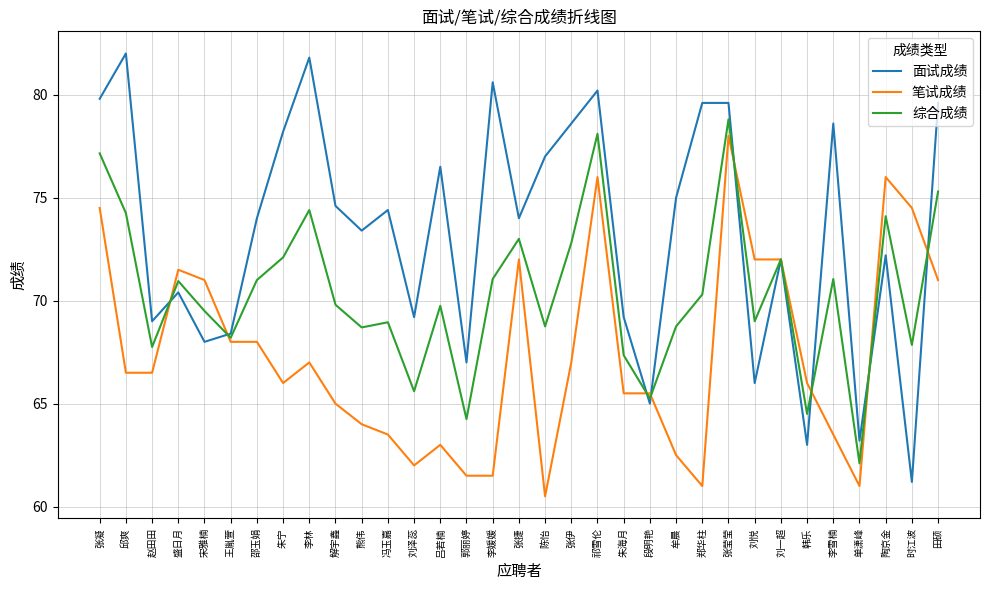

At how many categories does at least one series exceed 78?

11